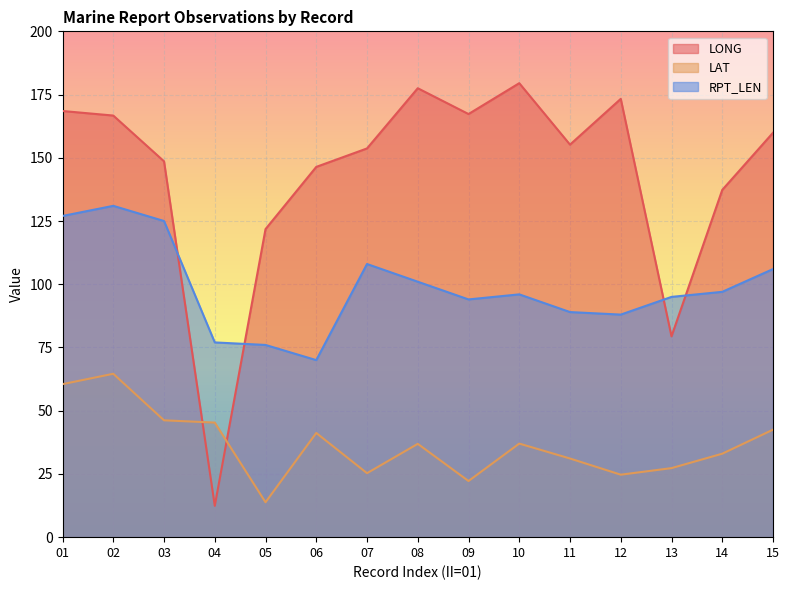

Which category has the highest value in the LAT series?

02